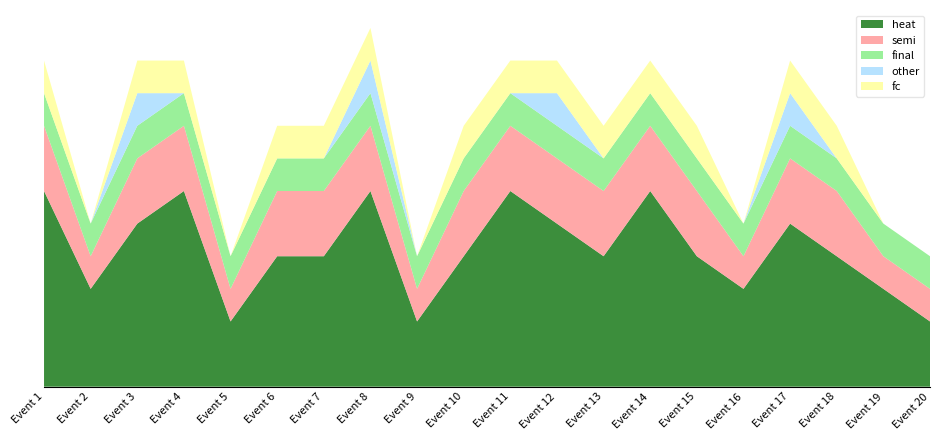

Reading left to right, transcribe all the data shown in this chart.

heat: 6	3	5	6	2	4	4	6	2	4	6	5	4	6	4	3	5	4	3	2
semi: 2	1	2	2	1	2	2	2	1	2	2	2	2	2	2	1	2	2	1	1
final: 1	1	1	1	1	1	1	1	1	1	1	1	1	1	1	1	1	1	1	1
other: 0	0	1	0	0	0	0	1	0	0	0	1	0	0	0	0	1	0	0	0
fc: 1	0	1	1	0	1	1	1	0	1	1	1	1	1	1	0	1	1	0	0